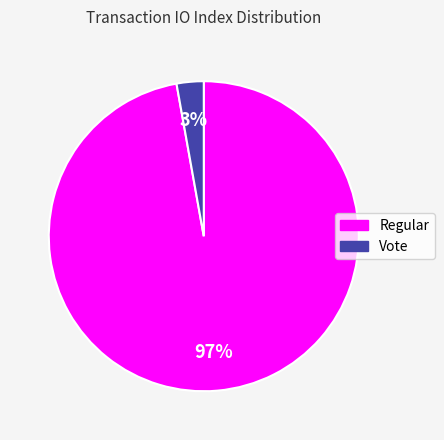

Is there a majority slice in this chart?

Yes